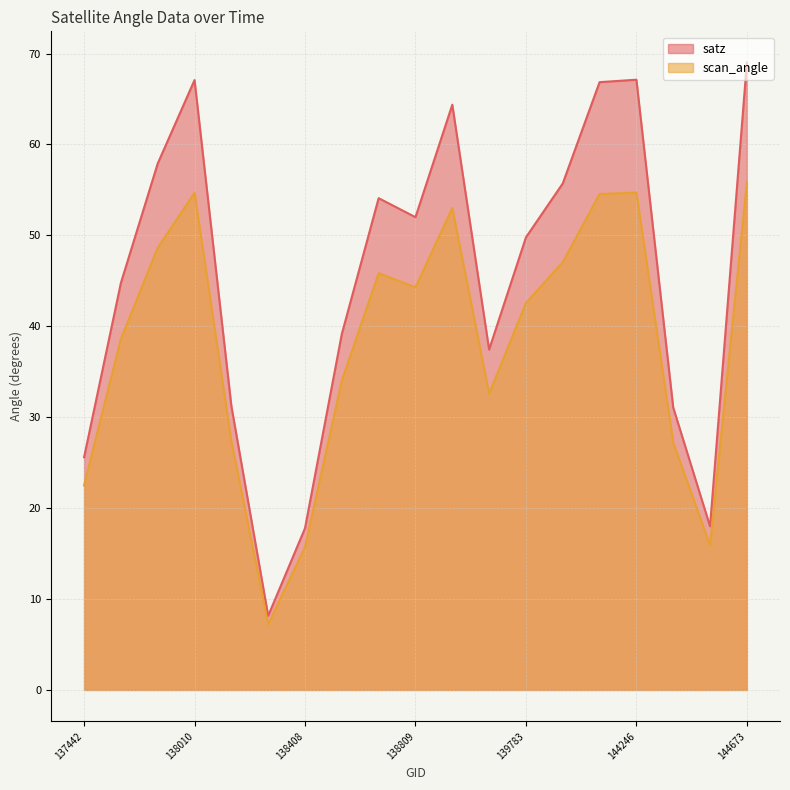

At how many categories does at least one series exceed 12?

18